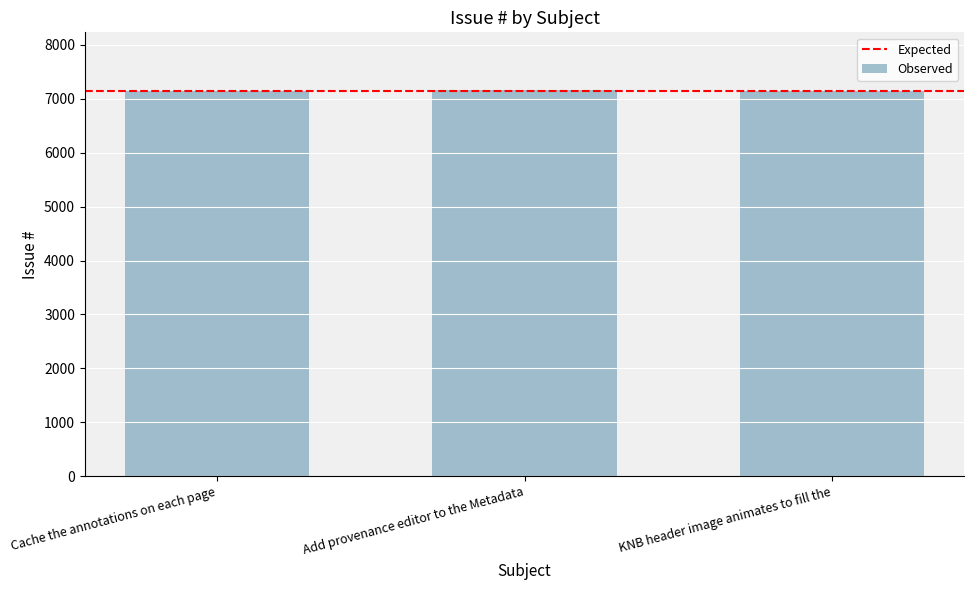

What is the sum of the values at Cache the annotations on each page and KNB header image animates to fill the?

14290